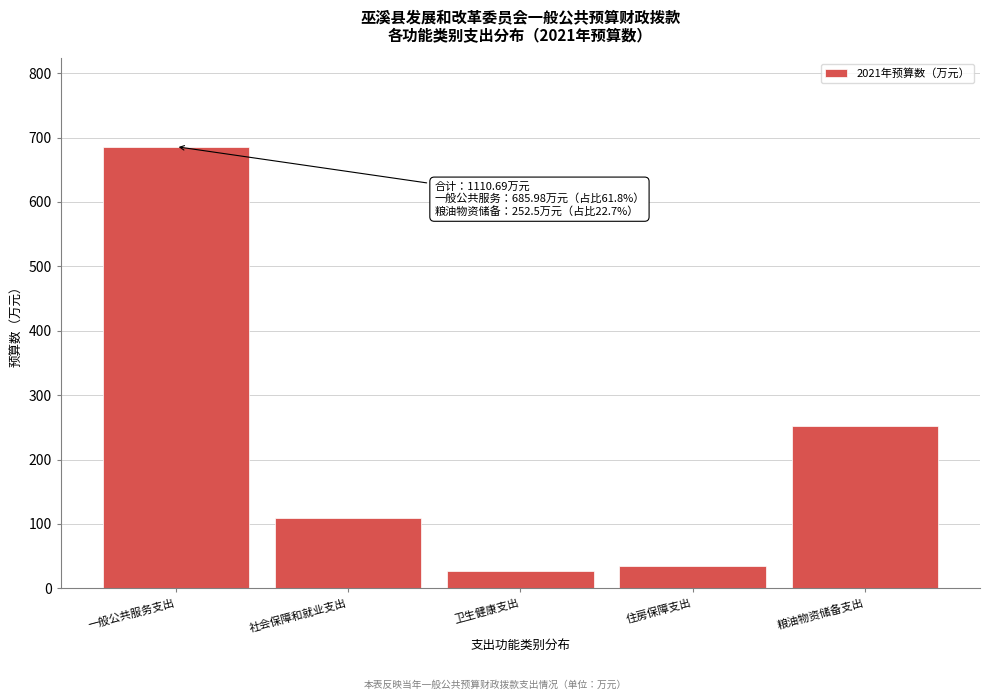

Reading right to left, transcribe all the data shown in this chart.

252.5	34.9	27.6	109.7	686.0